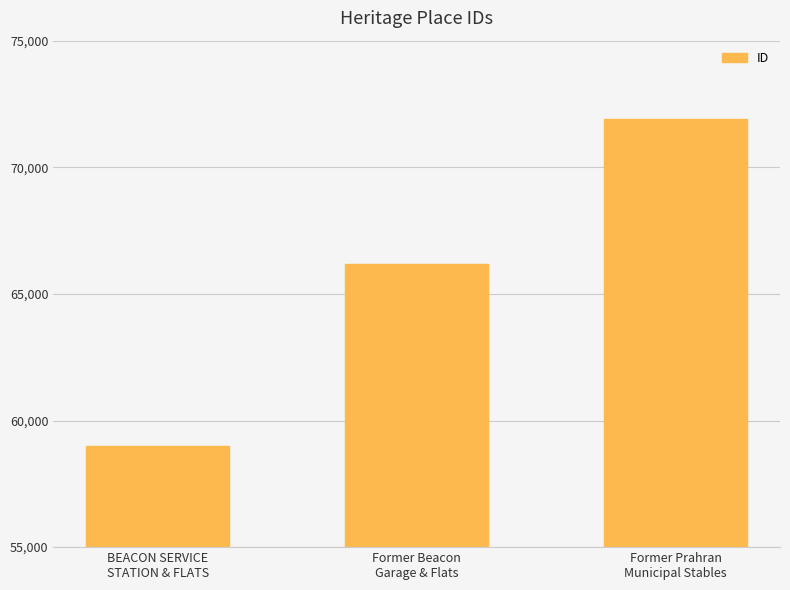

Reading left to right, extract all data points from this chart.

BEACON SERVICE
STATION & FLATS=59008	Former Beacon
Garage & Flats=66178	Former Prahran
Municipal Stables=71915